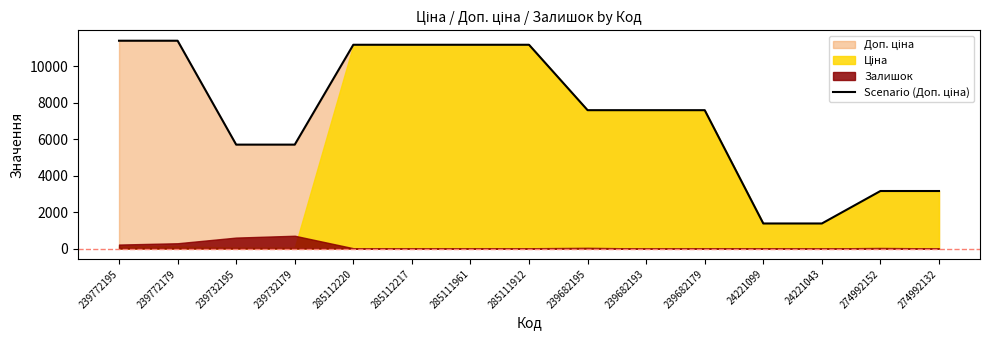

True or false: the data shows 1375.0 at 24221043.

True